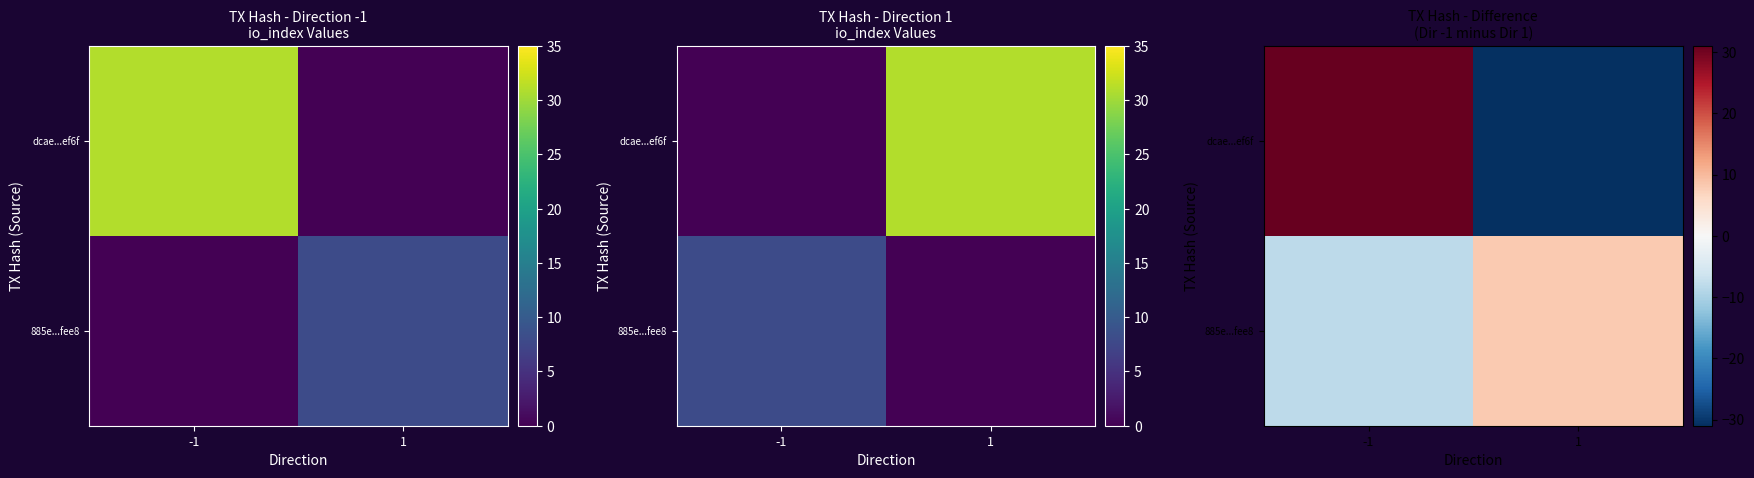

How many distinct data groups are displayed?

2